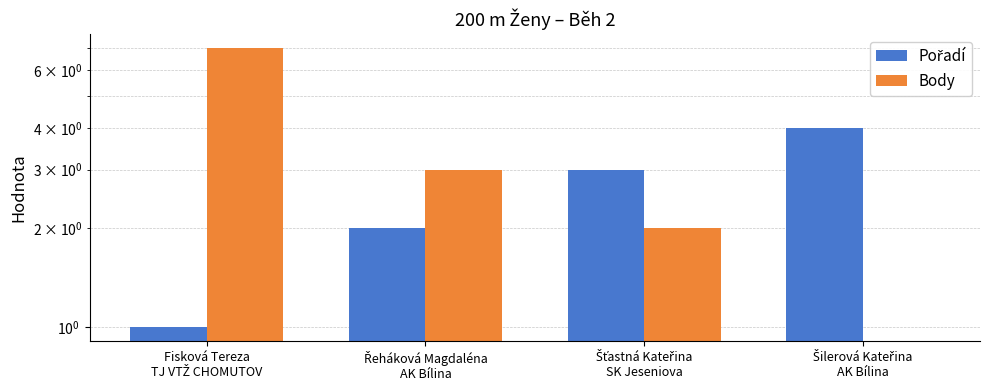

At Fisková Tereza
TJ VTŽ CHOMUTOV, list the series in order from largest to smallest.

Body, Pořadí